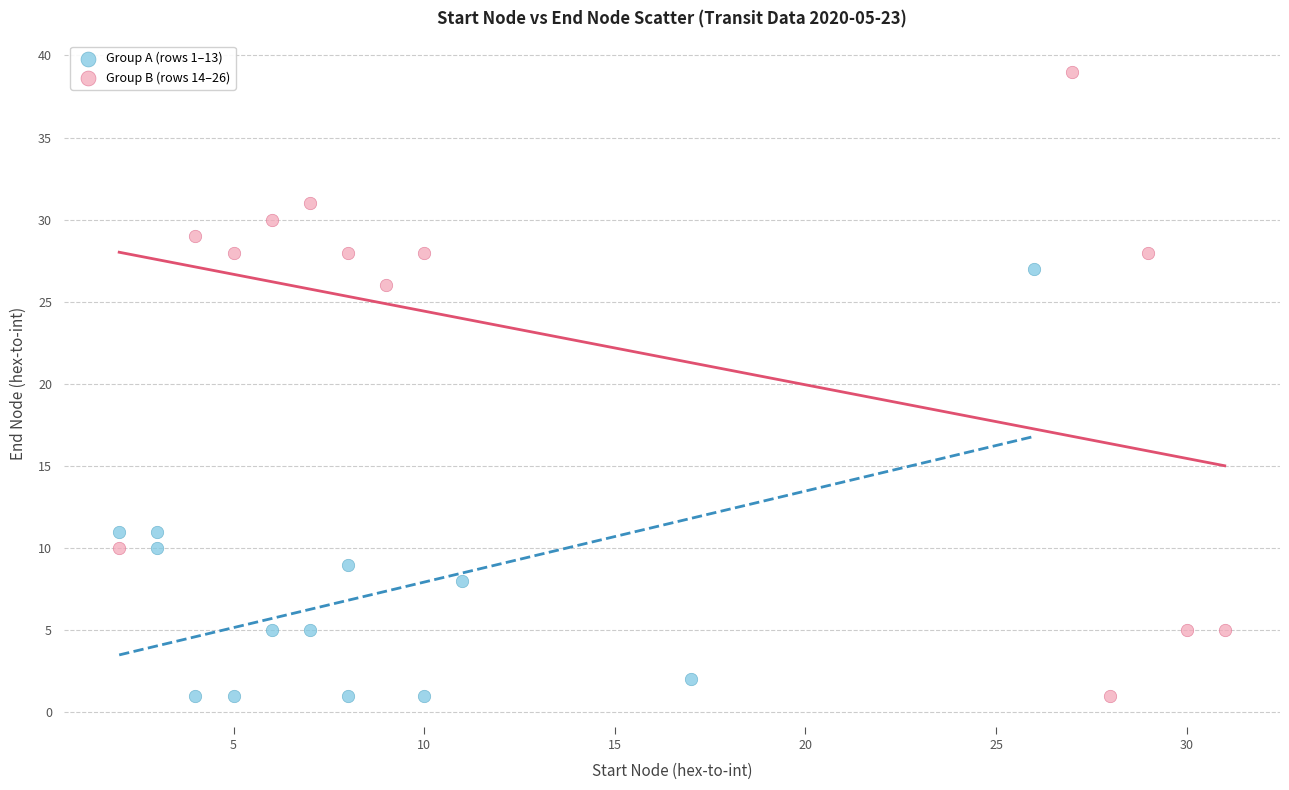

Which series reaches the maximum Y coordinate?

Group B (rows 14–26)